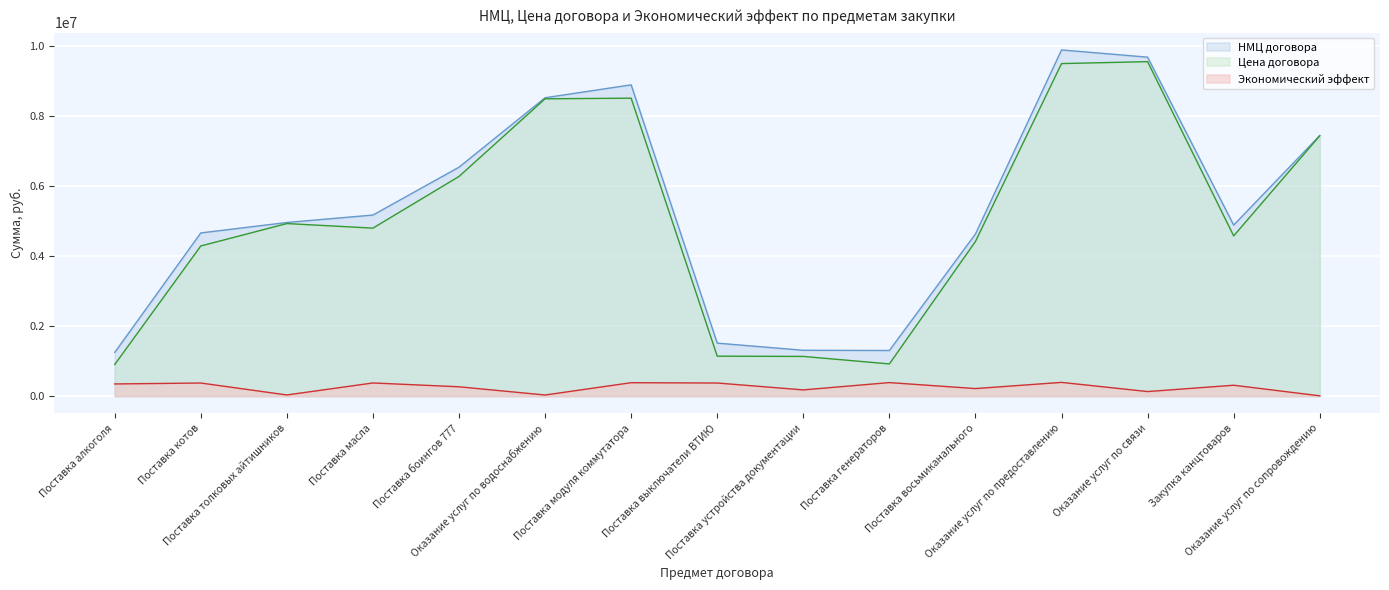

What is the difference between the maximum and second lowest values in the Цена договора series?

8636651